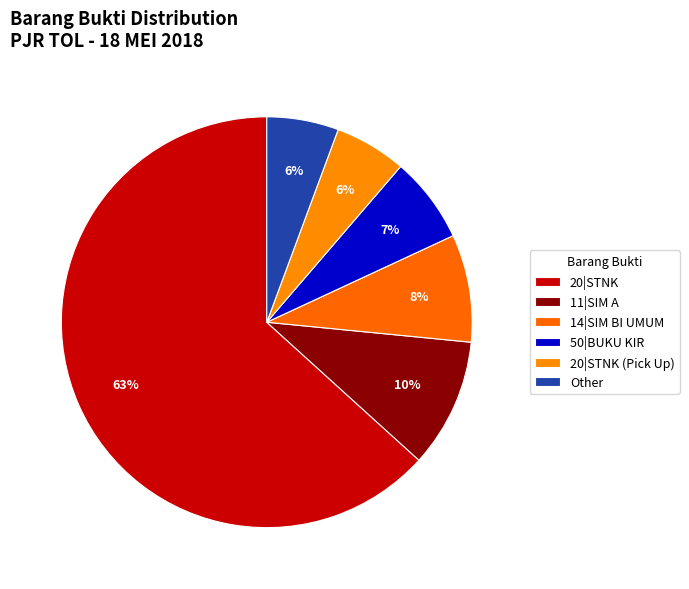

Which category has the biggest portion of the pie?

20|STNK